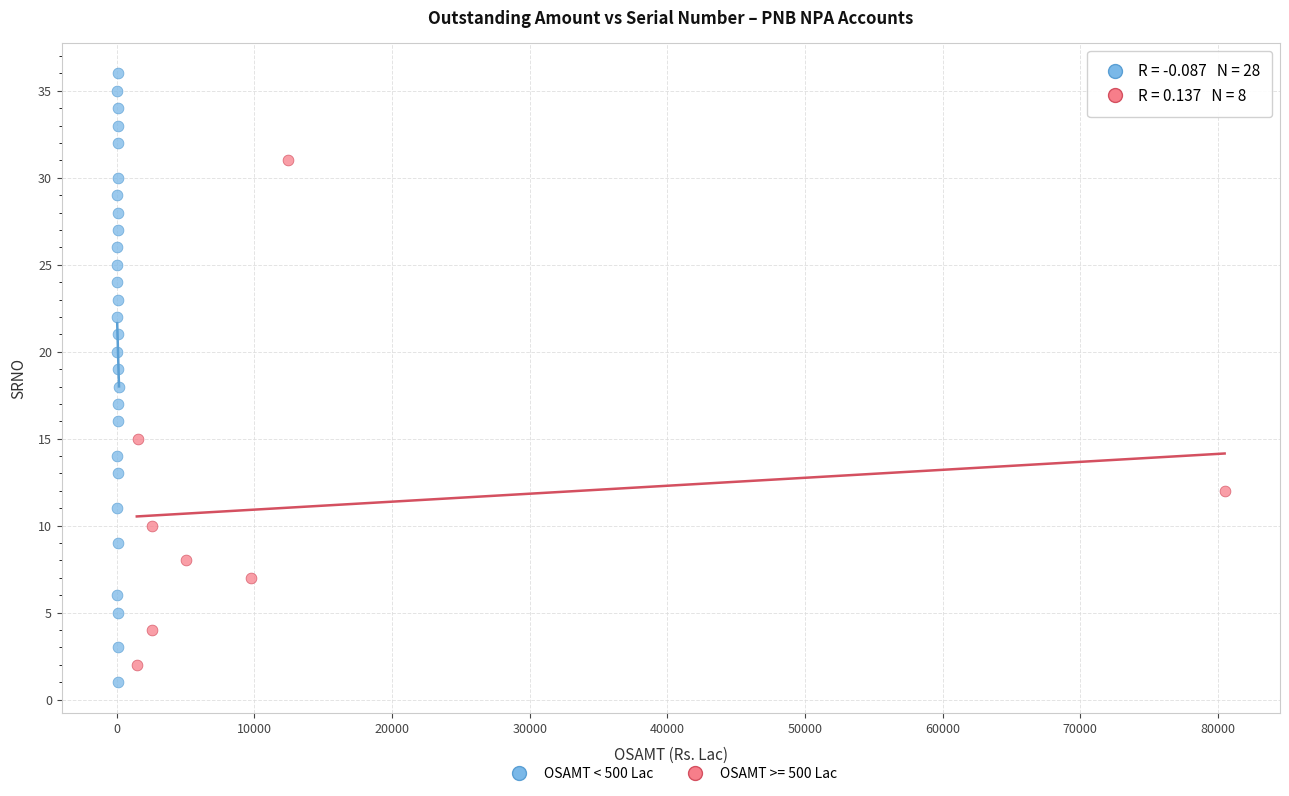

Which series reaches the maximum Y coordinate?

OSAMT < 500 Lac